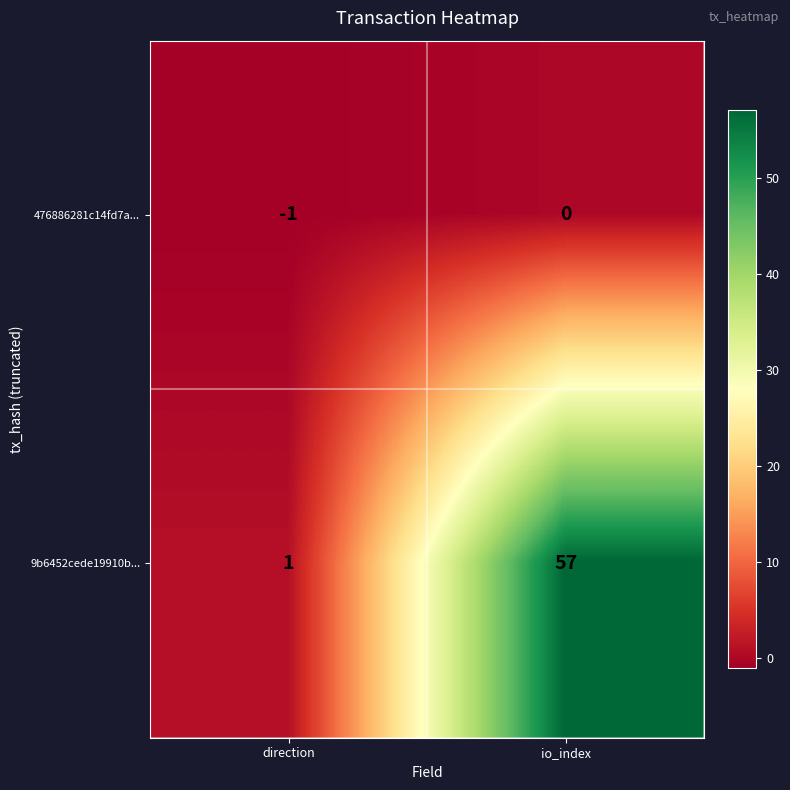

What is the average value of the 9b6452cede19910b... series?

29